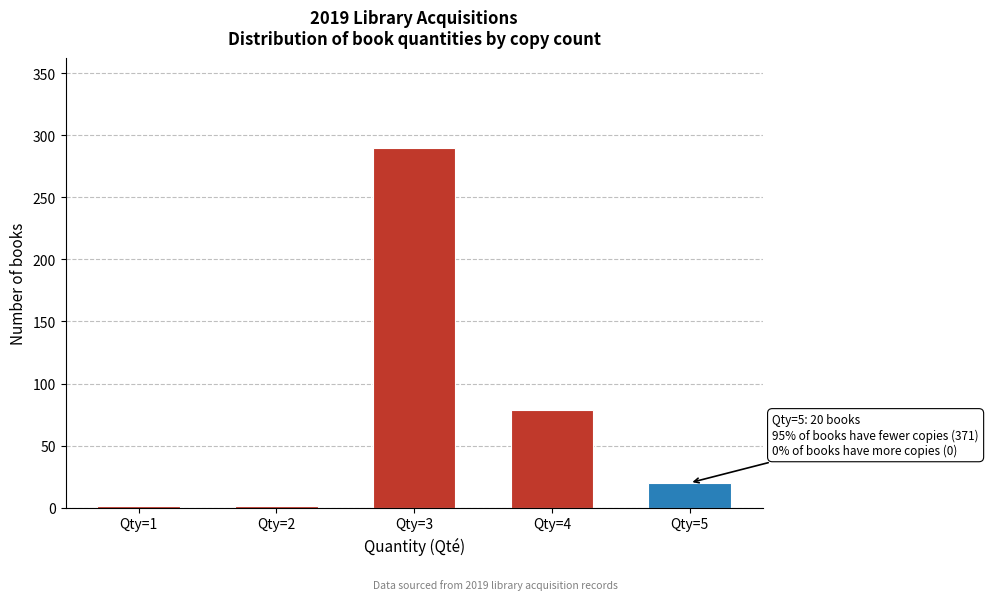

Reading right to left, transcribe all the data shown in this chart.

Qty=5=20	Qty=4=79	Qty=3=290	Qty=2=1	Qty=1=1